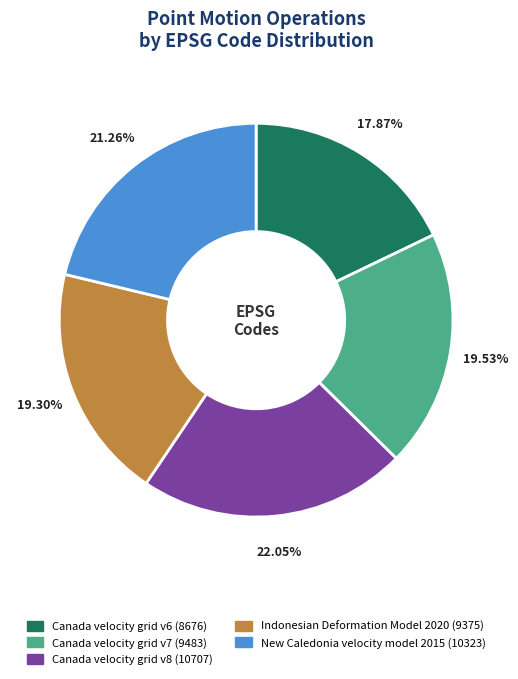

The Canada velocity grid v6 slice represents 18% of the pie. True or false?

True